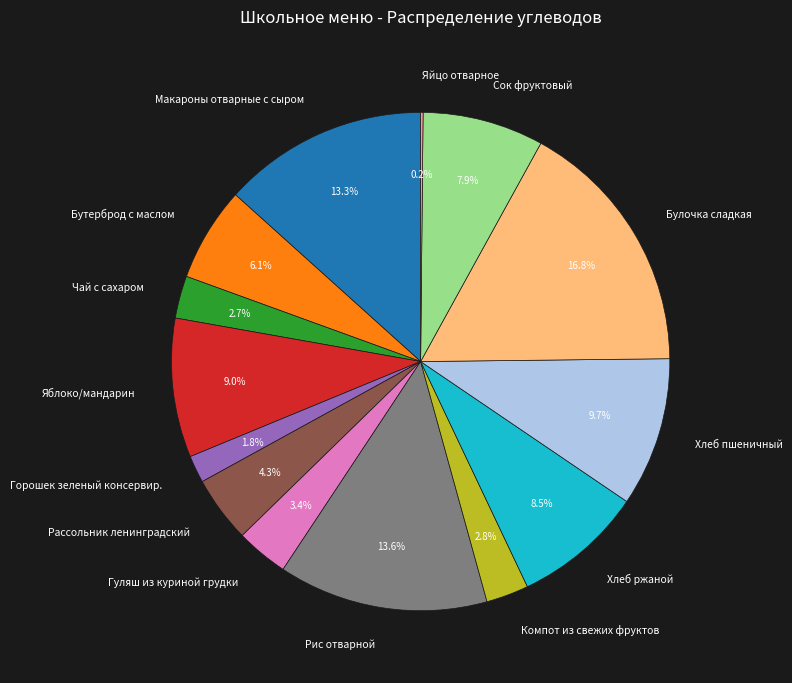

To the nearest percent, what is the difference between the largest and smallest slice percentages?

17%